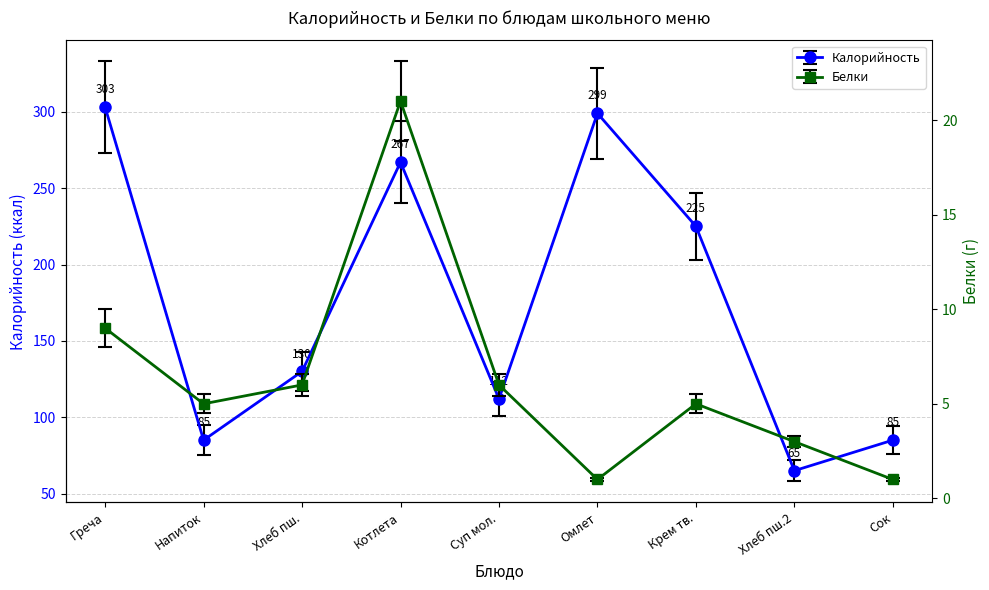

The Белки series shows 35 at Котлета. True or false?

False